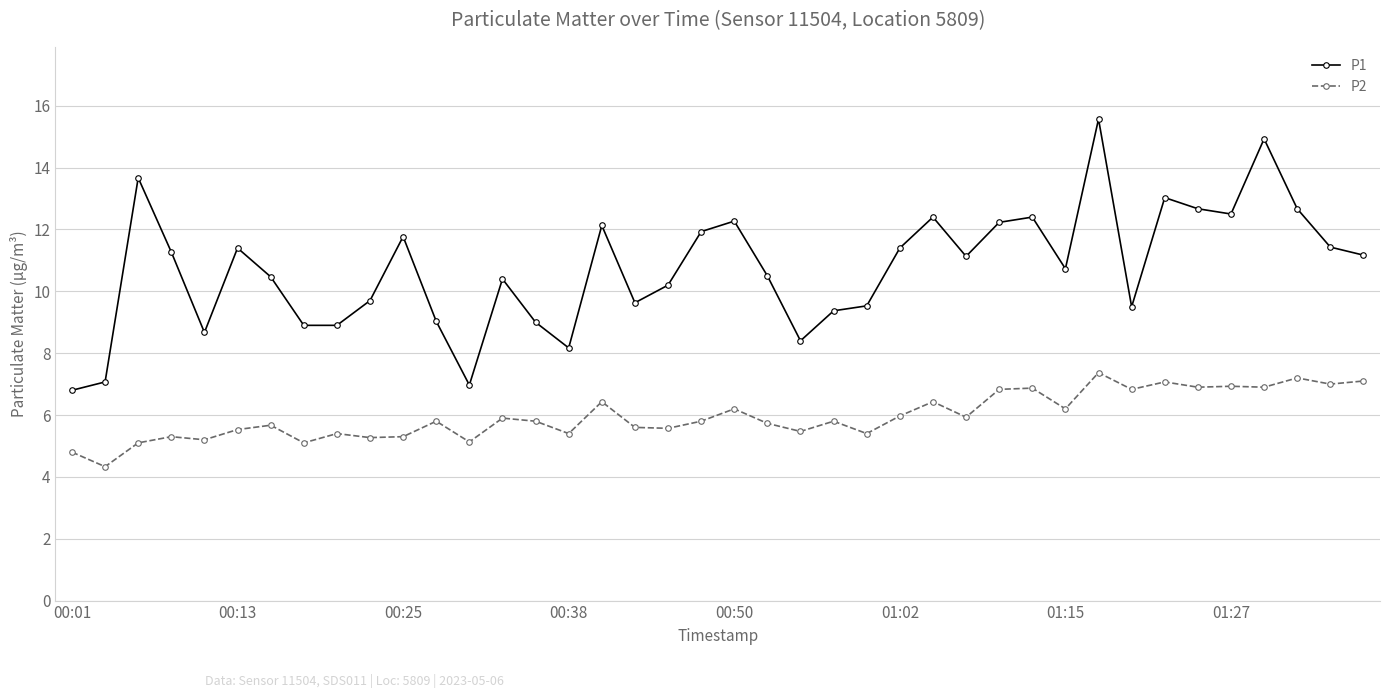

Which series has the largest total across all categories?

P1